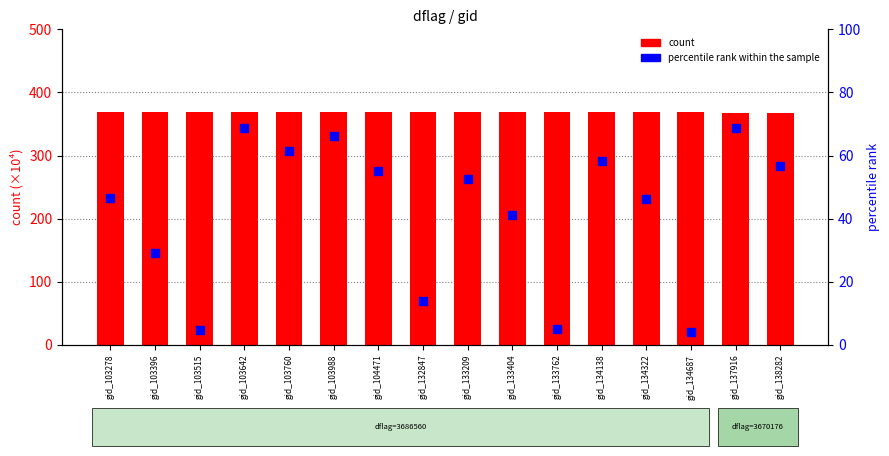

At which category is the sum across all series the highest?

gid_103642